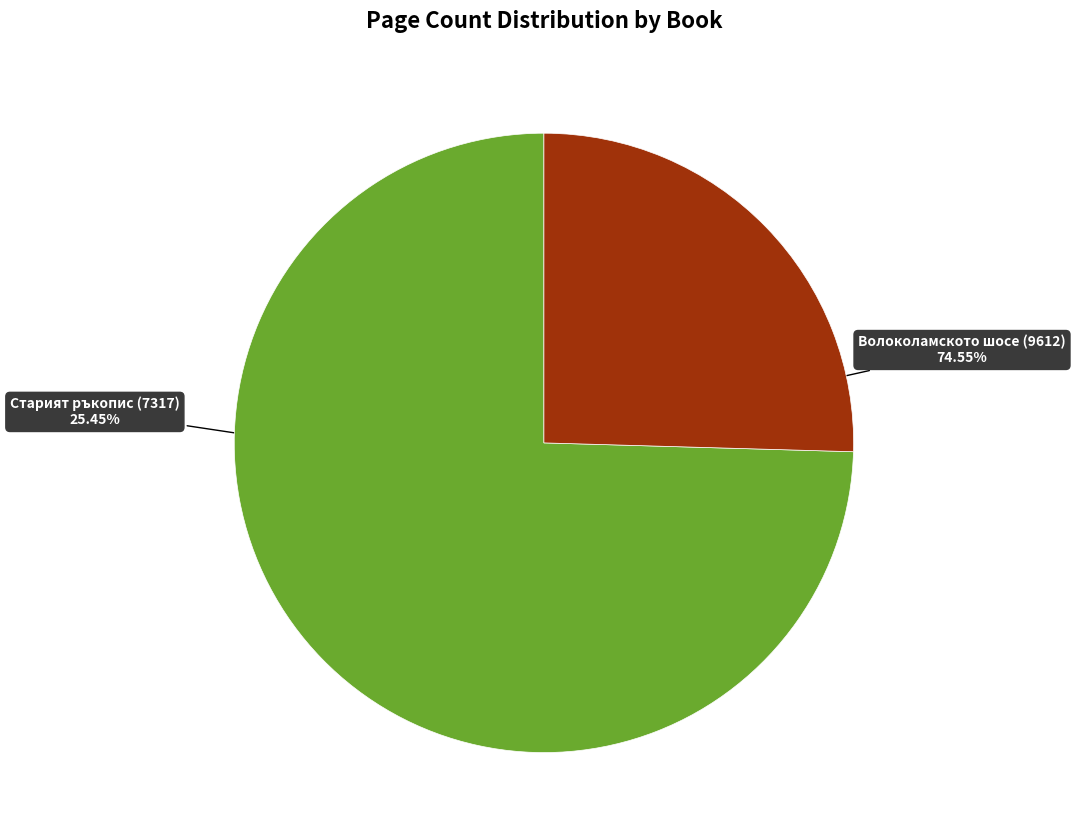

Is it true that Старият ръкопис (7317) is 33% of the pie?

False